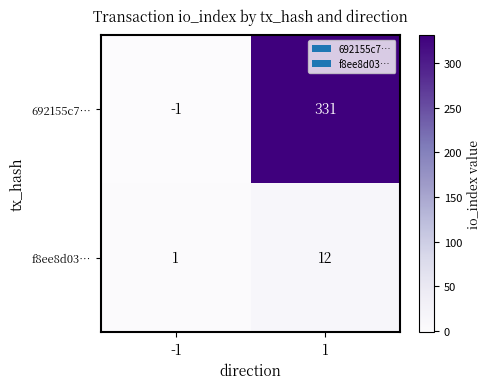

What is the difference between the 692155c7… values at 1 and -1?

332